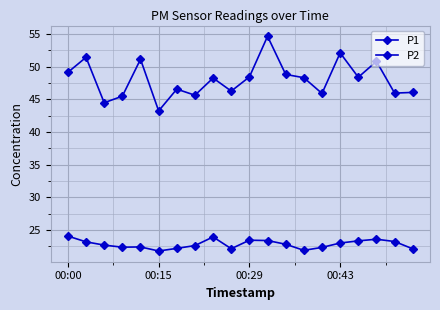

How many lines are shown in the chart?

2